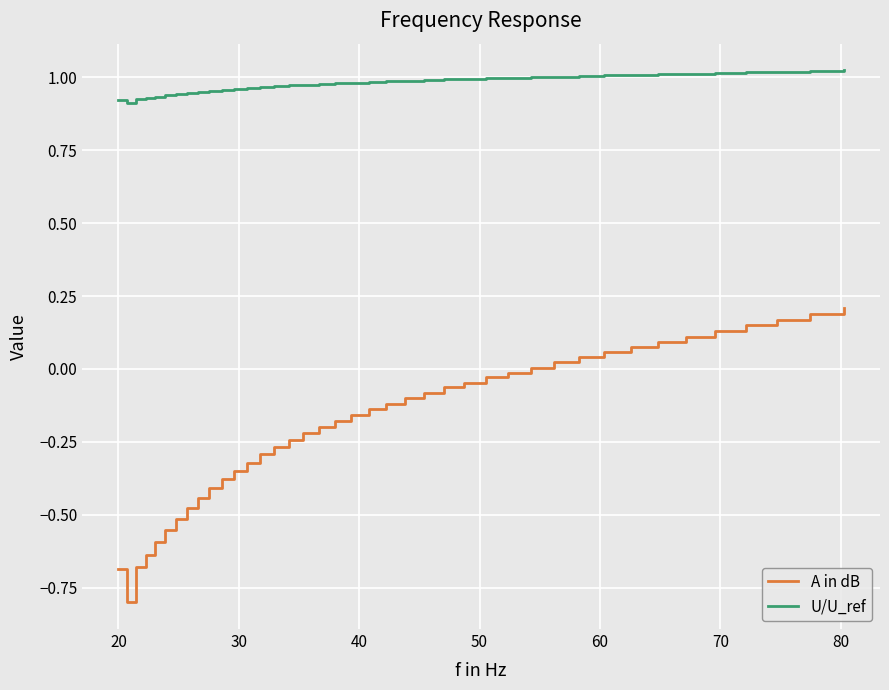

Rank the series by their maximum value, from highest to lowest.

U/U_ref, A in dB